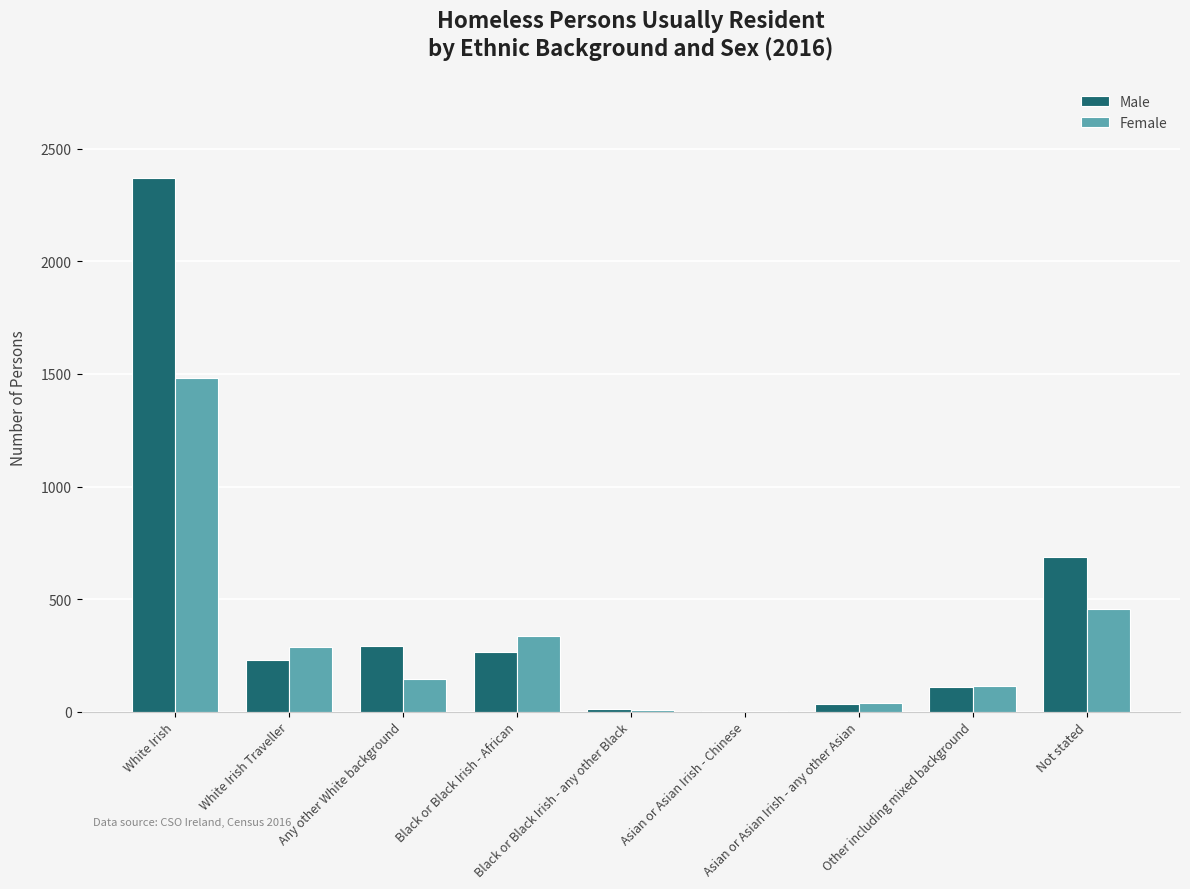

Where is Female nearest to the value 744?

Not stated